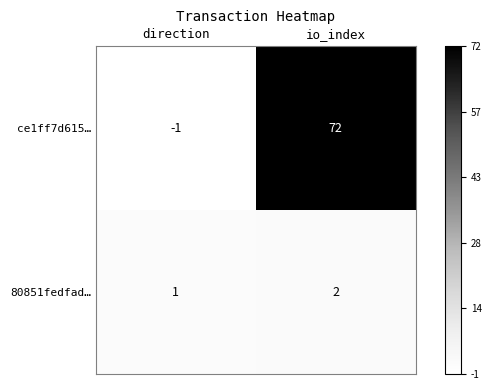

Count the number of categories in the chart.

2